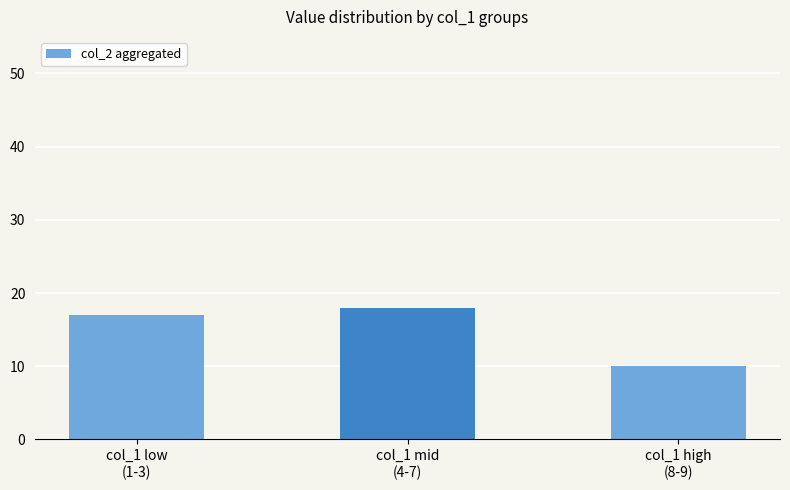

What is the difference between the values at col_1 high
(8-9) and col_1 low
(1-3)?

7